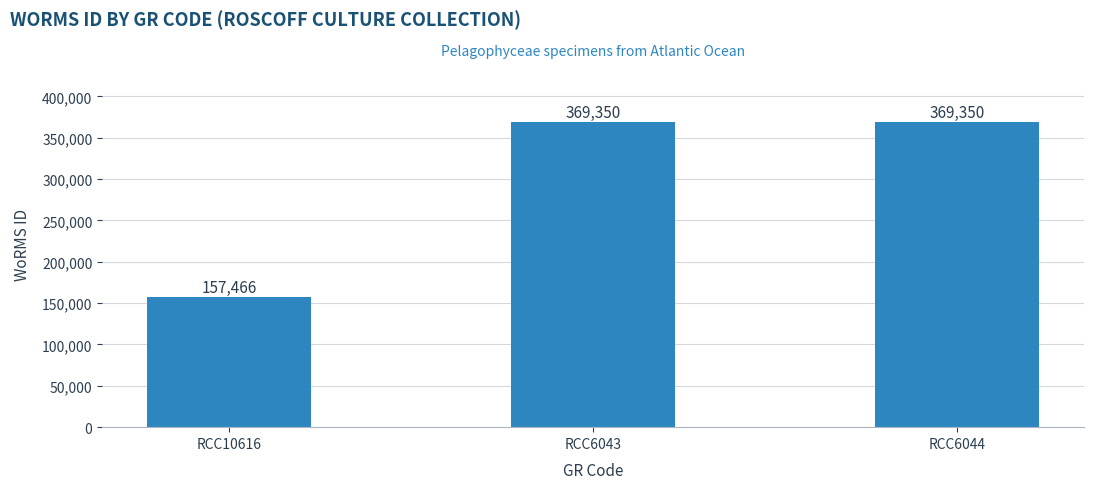

What is the sum of the values at RCC6043 and RCC6044?

738700